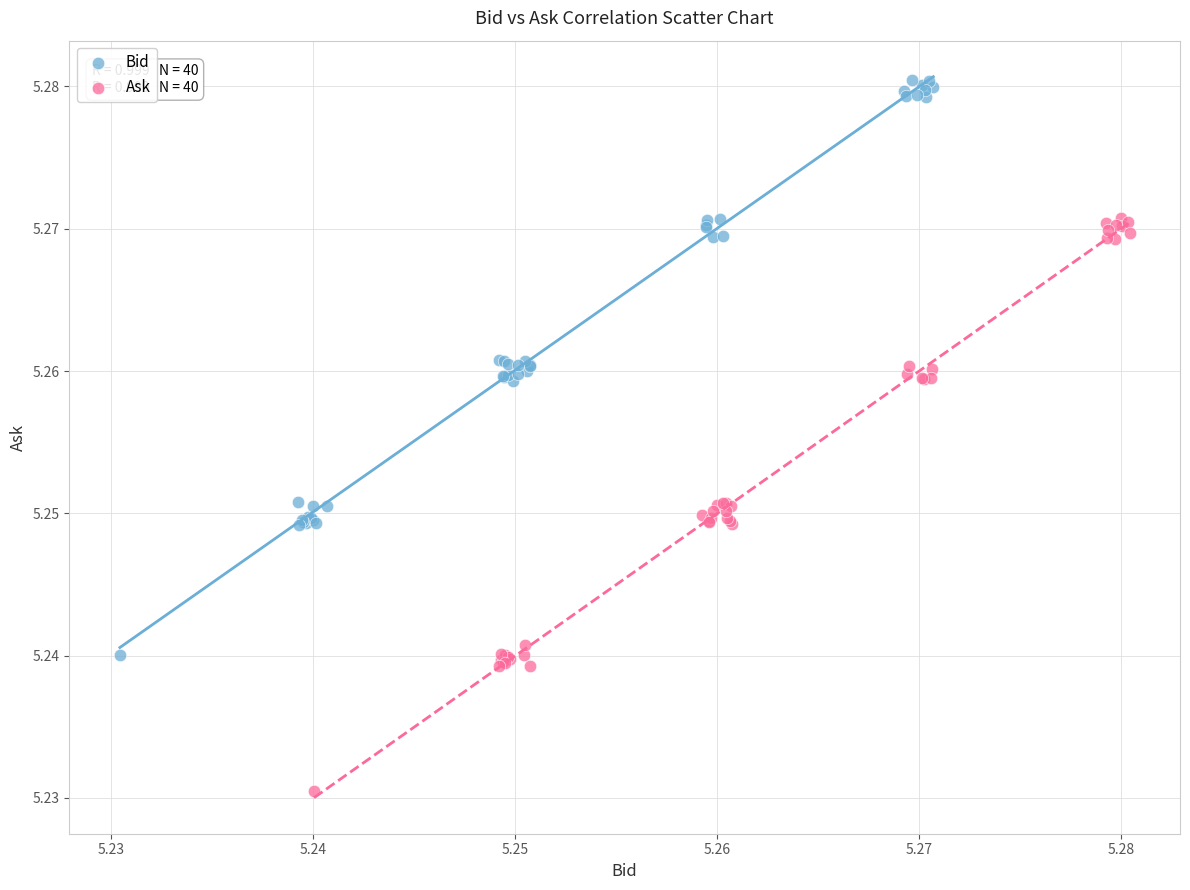

Which series reaches the minimum Y coordinate?

Ask